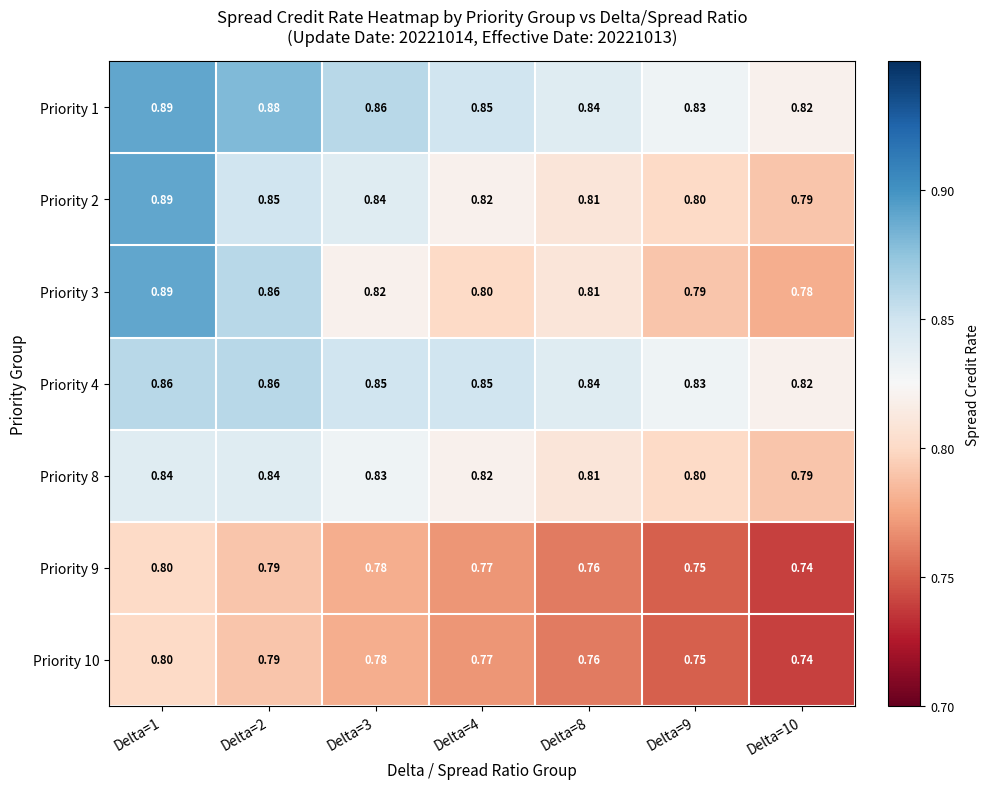

Which series has the largest total across all categories?

Priority 1